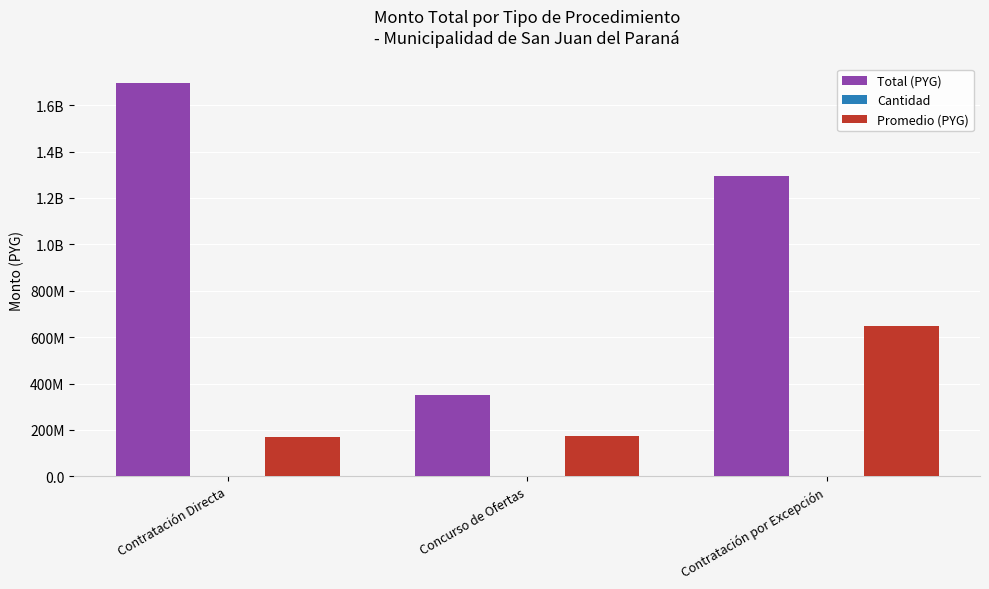

At which label does Cantidad reach its minimum?

Concurso de Ofertas